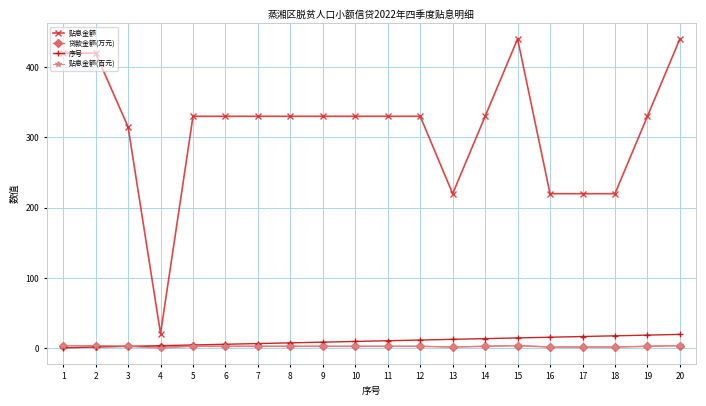

What is the sum of the 贴息金额 values at 19 and 5?

659.8